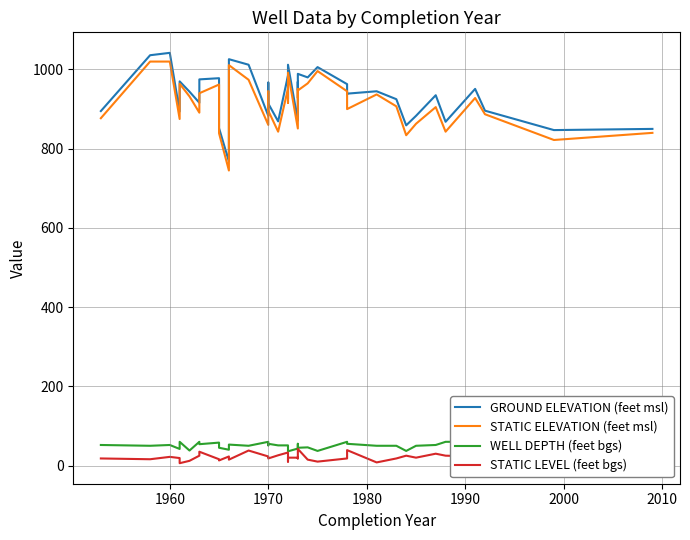

What is the smallest value displayed?

6